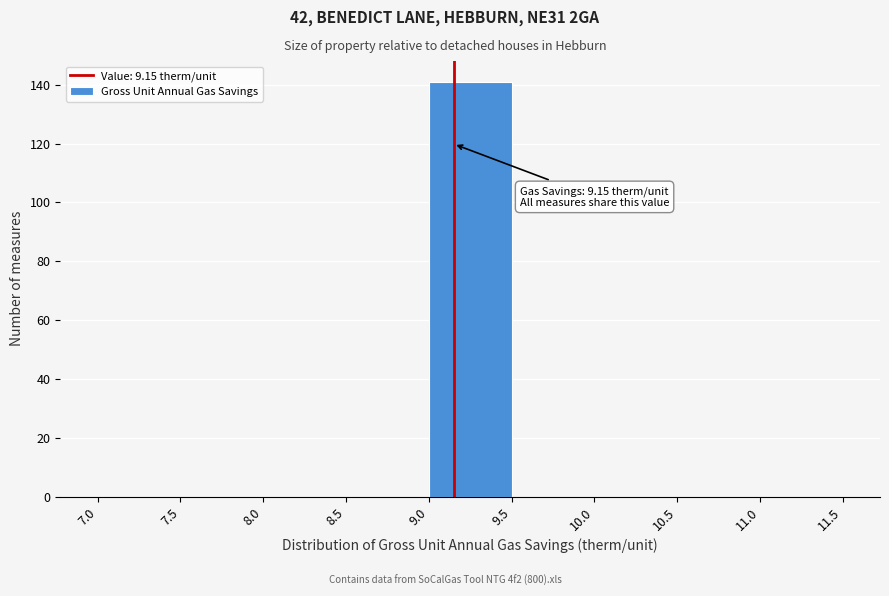

Which range on the x-axis has the tallest bar?

9.0 to 9.5